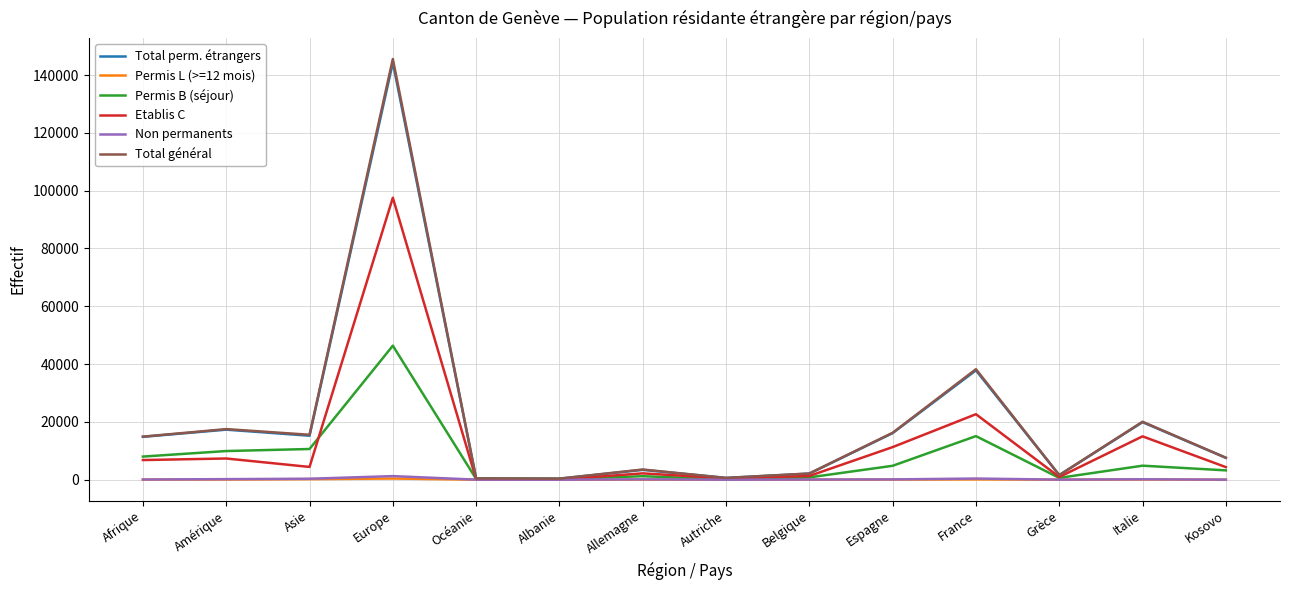

Which series has the largest range (max minus min)?

Total général